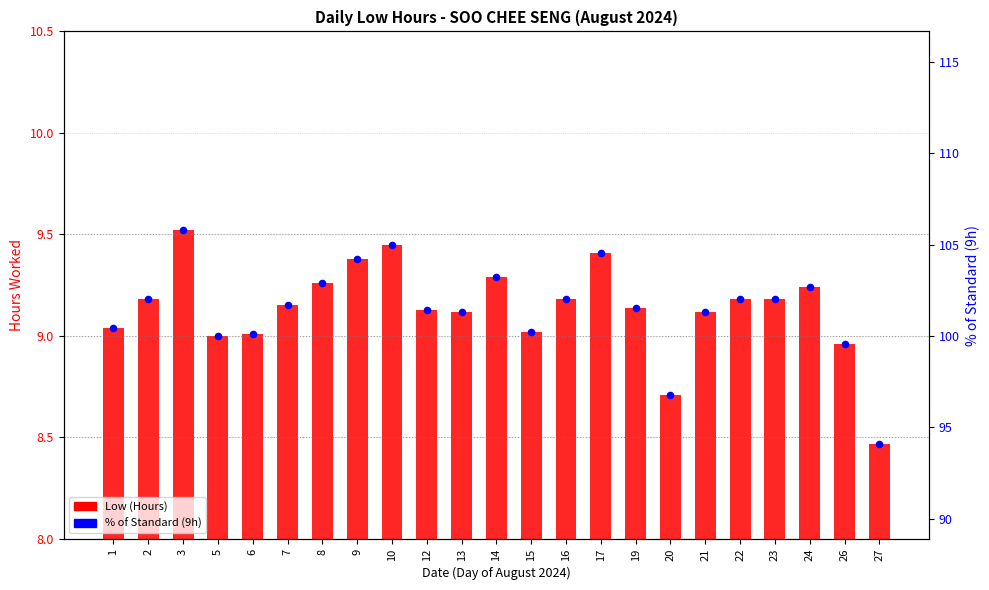

What is the total value across all series at 1?

109.5